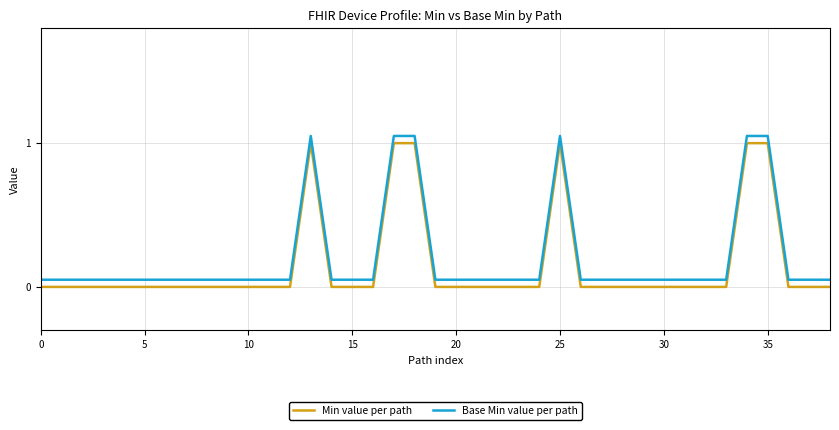

What is the difference between the maximum and minimum values in the Base Min value per path series?

1.0